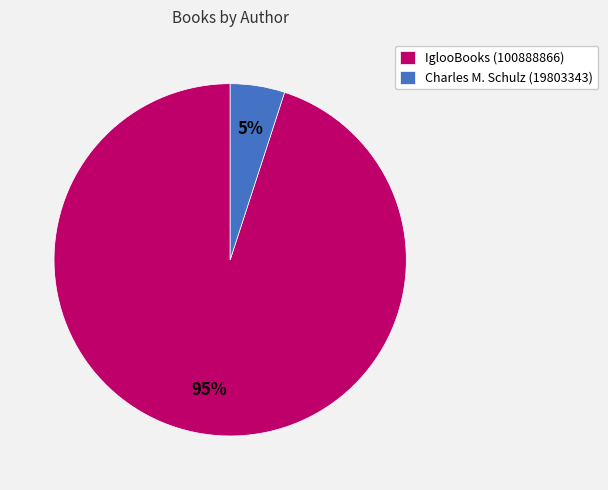

To the nearest percent, what is the combined percentage of Charles M. Schulz (19803343) and IglooBooks (100888866)?

100%